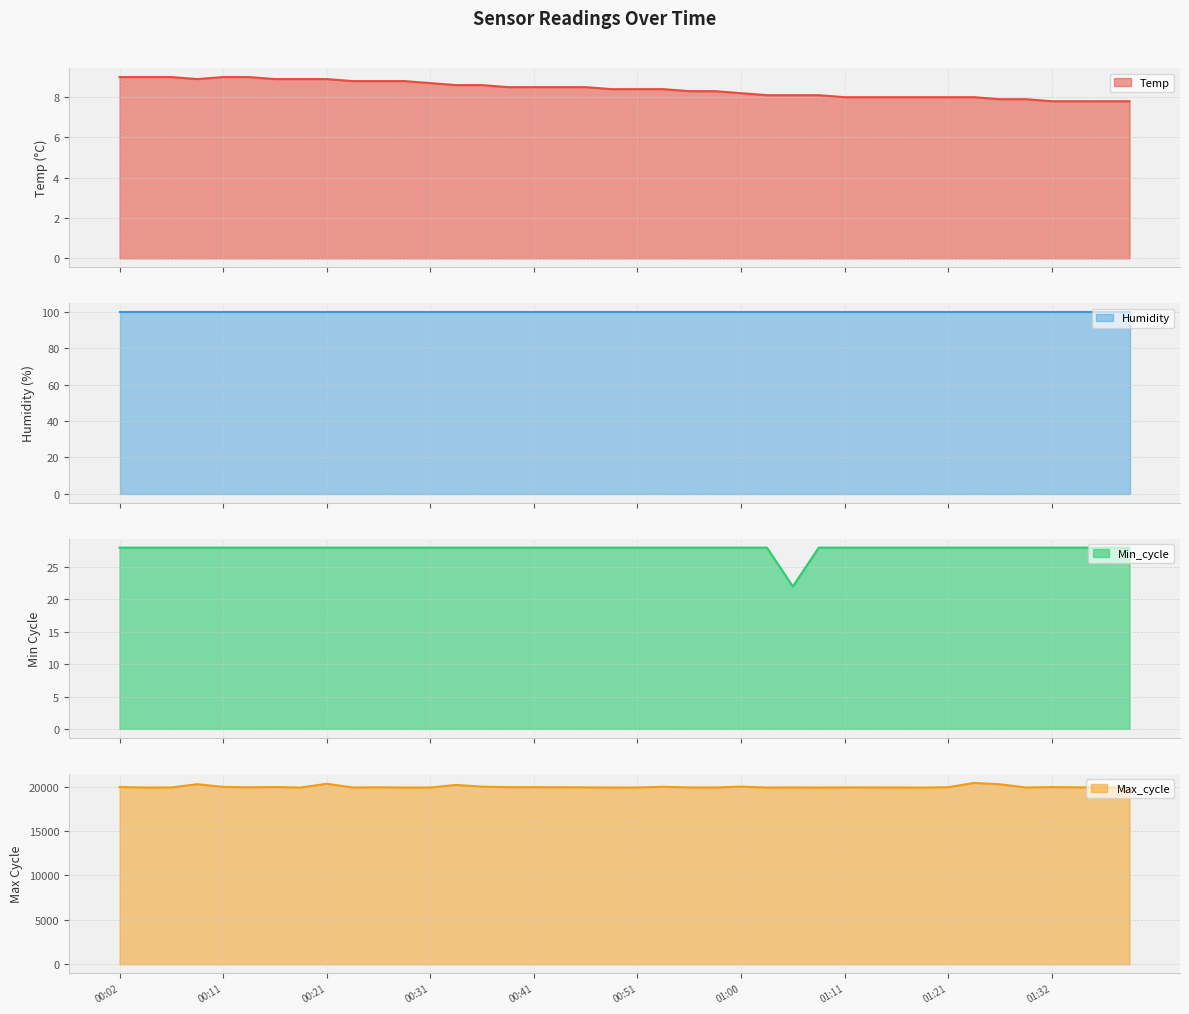

True or false: Temp and Max_cycle cross at least once.

False